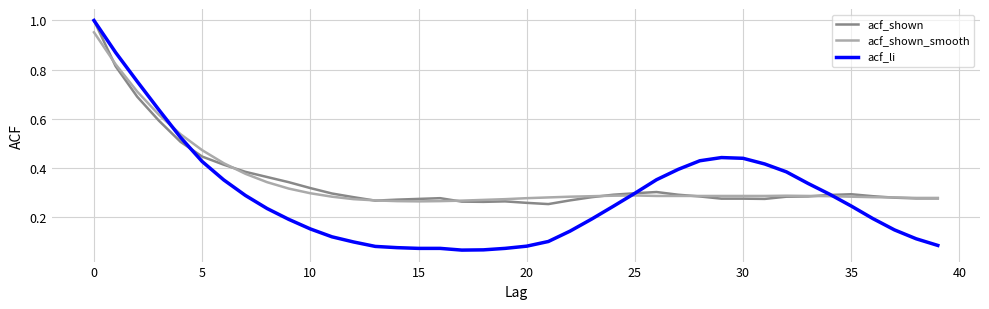

What is the sum of all acf_li values?

11.5